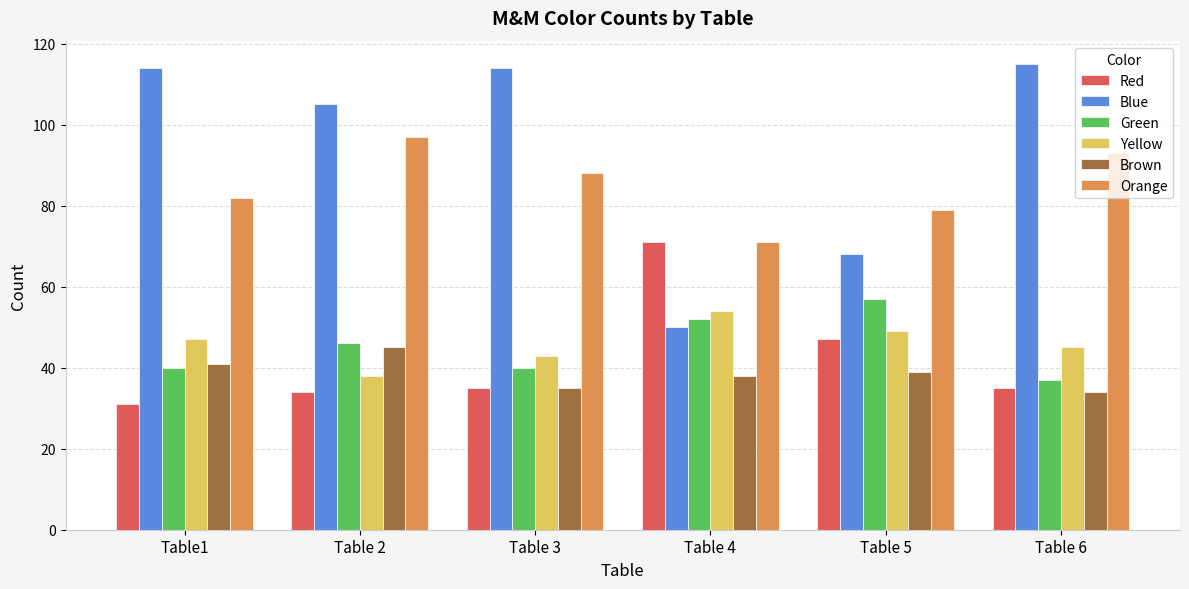

At which category is the sum across all series the highest?

Table 2